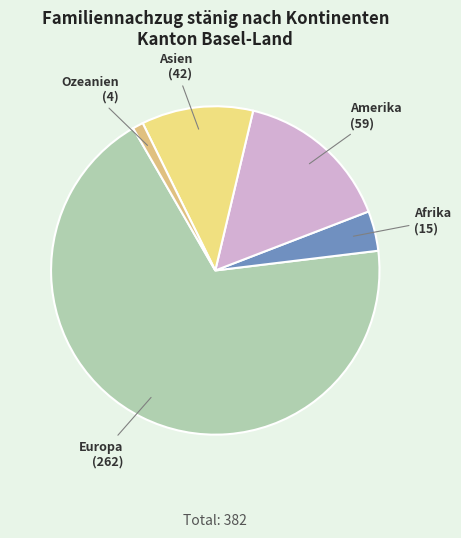

How many segments does this pie chart have?

5